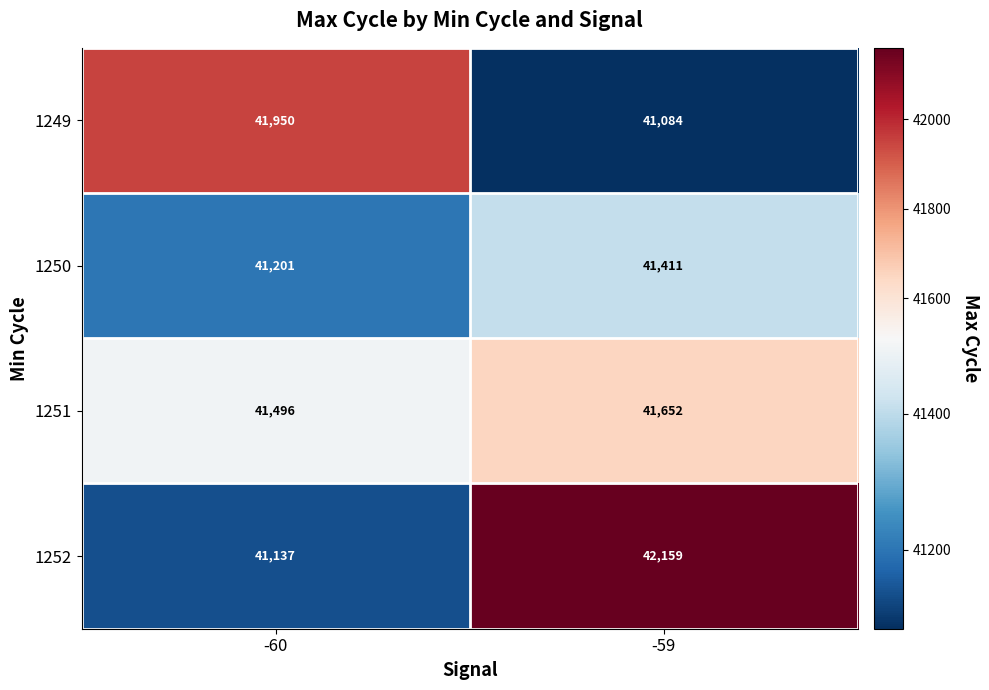

Reading right to left, what are all the values shown in this chart?

1249: -59=41084	-60=41950
1250: -59=41411	-60=41201
1251: -59=41652	-60=41496
1252: -59=42159	-60=41137